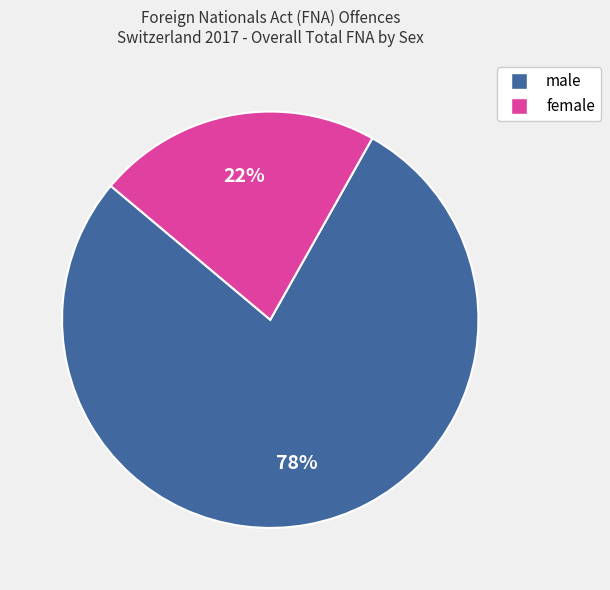

Which category has the smallest portion of the pie?

female